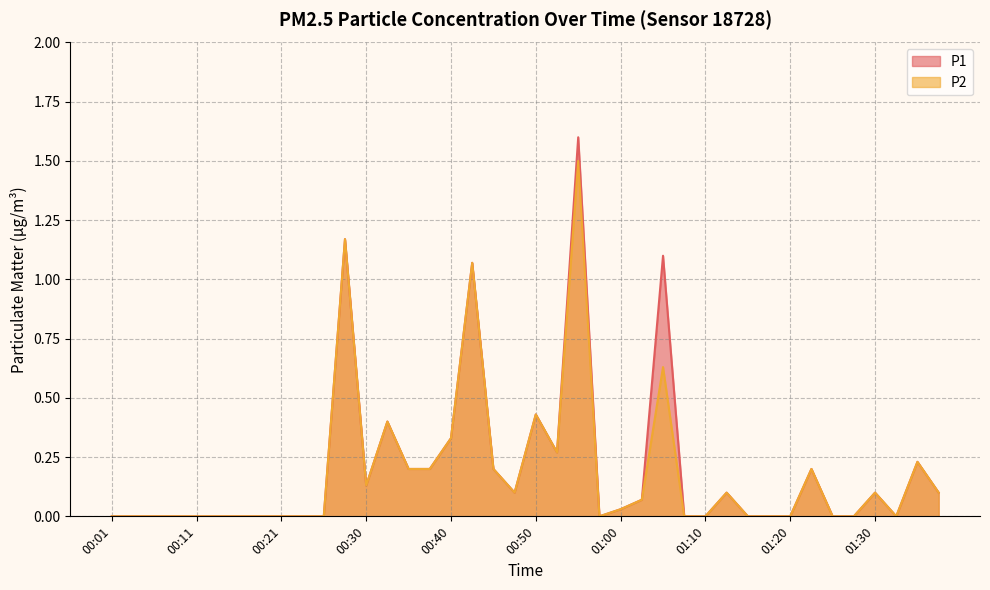

Which series has the largest total across all categories?

P1